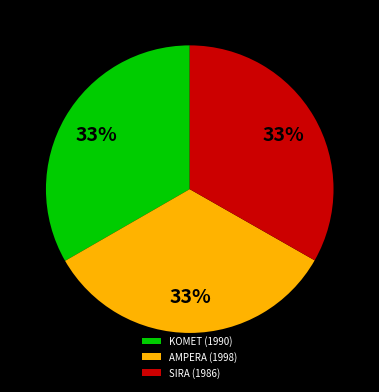

True or false: KOMET (1990) accounts for 26% of the total.

False